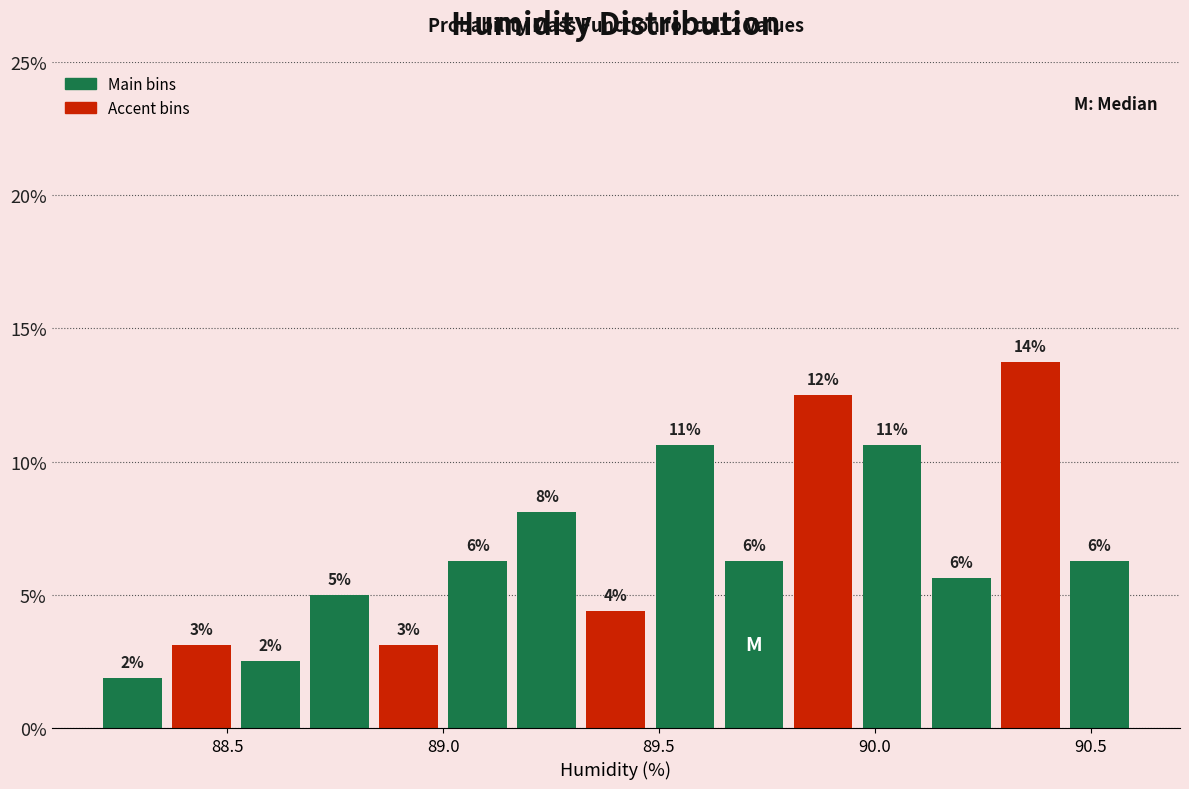

Read against the x-axis, roughly where is the centre of the tallest bar?

90.35